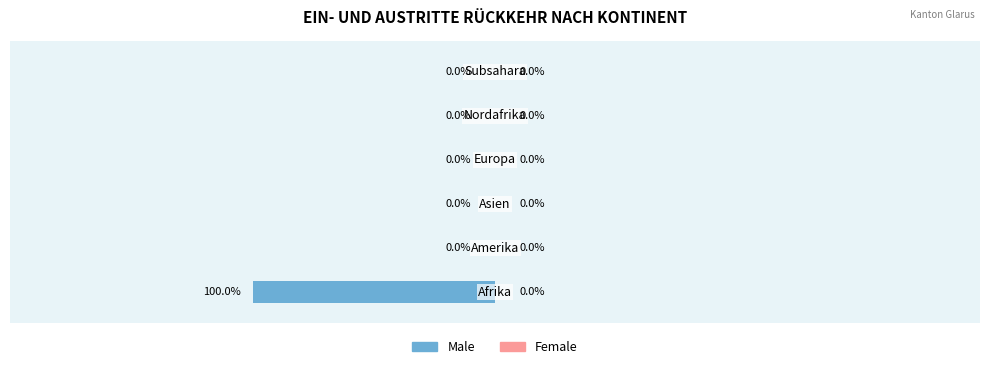

What is the total value across all series at Afrika?

1